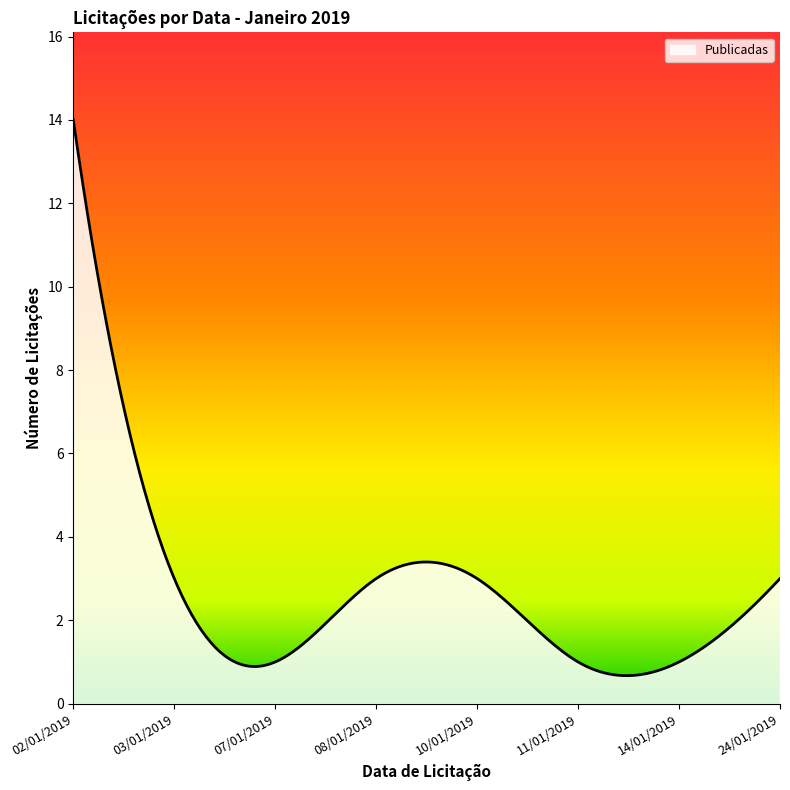

What is the smallest value displayed?

0.7